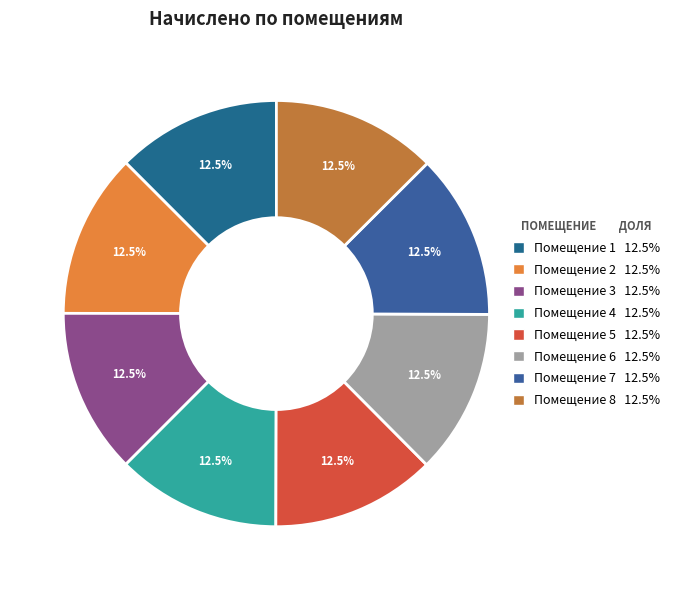

Which slice is the largest?

3